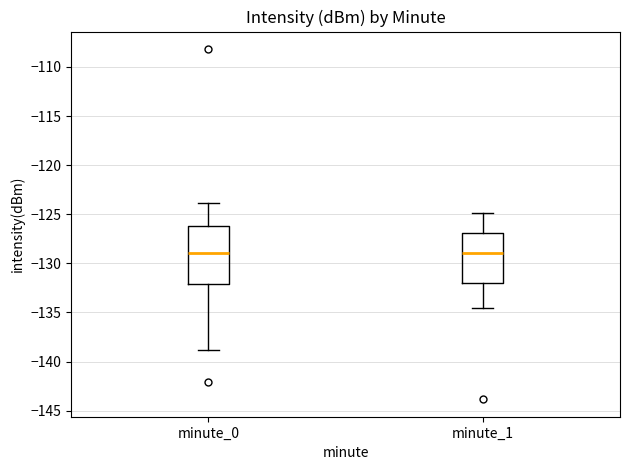

Where does the upper whisker of the box for minute_1 end on the y-axis? The values are not printed on the chart, so give them approximately, as read against the axis.

-125.0